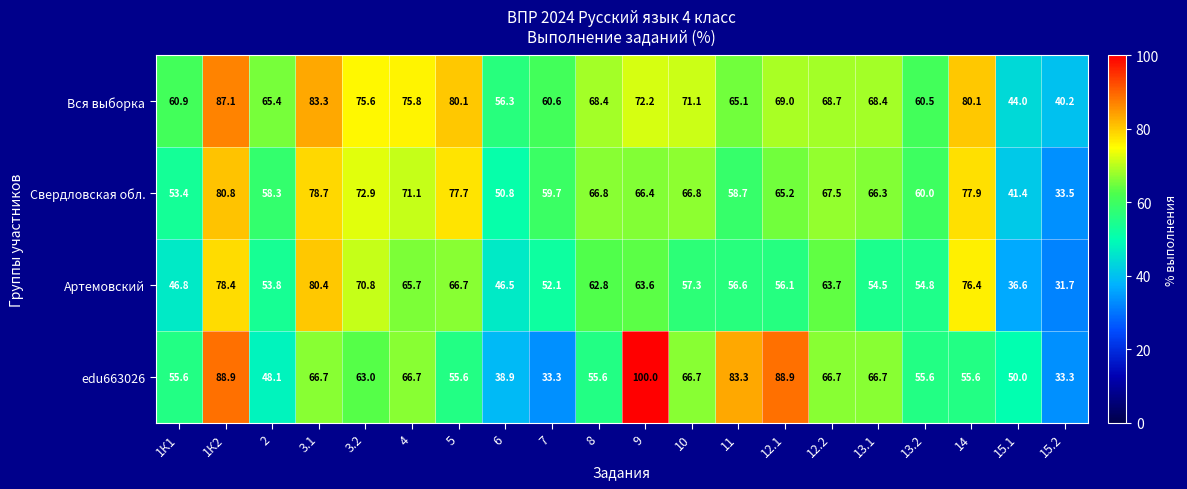

Which series changed the most between 12.2 and 15.2?

Свердловская обл.